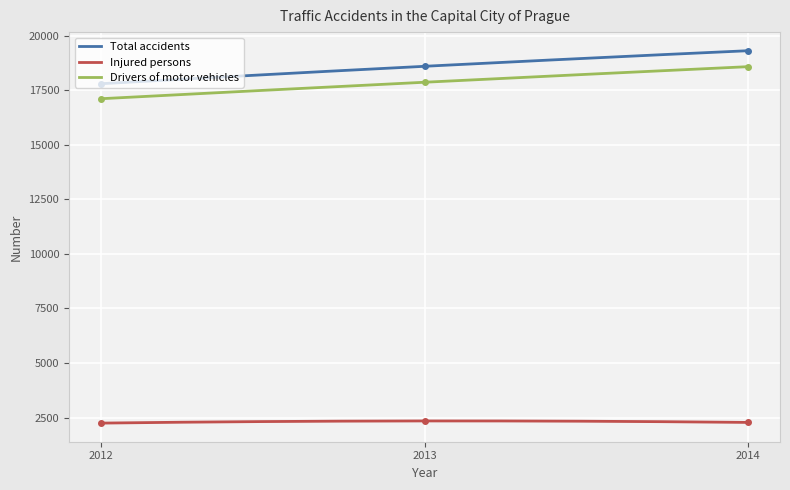

At which label is Total accidents closest to 18550?

2013